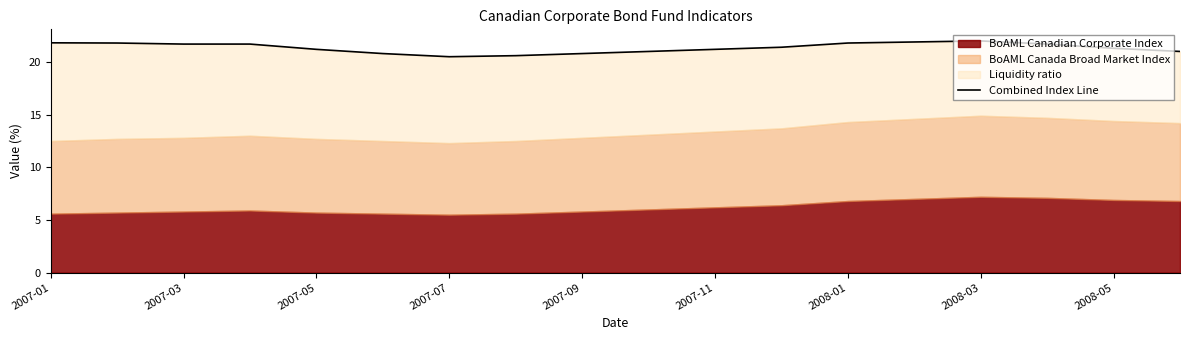

Where is the data nearest to the value 21?

9